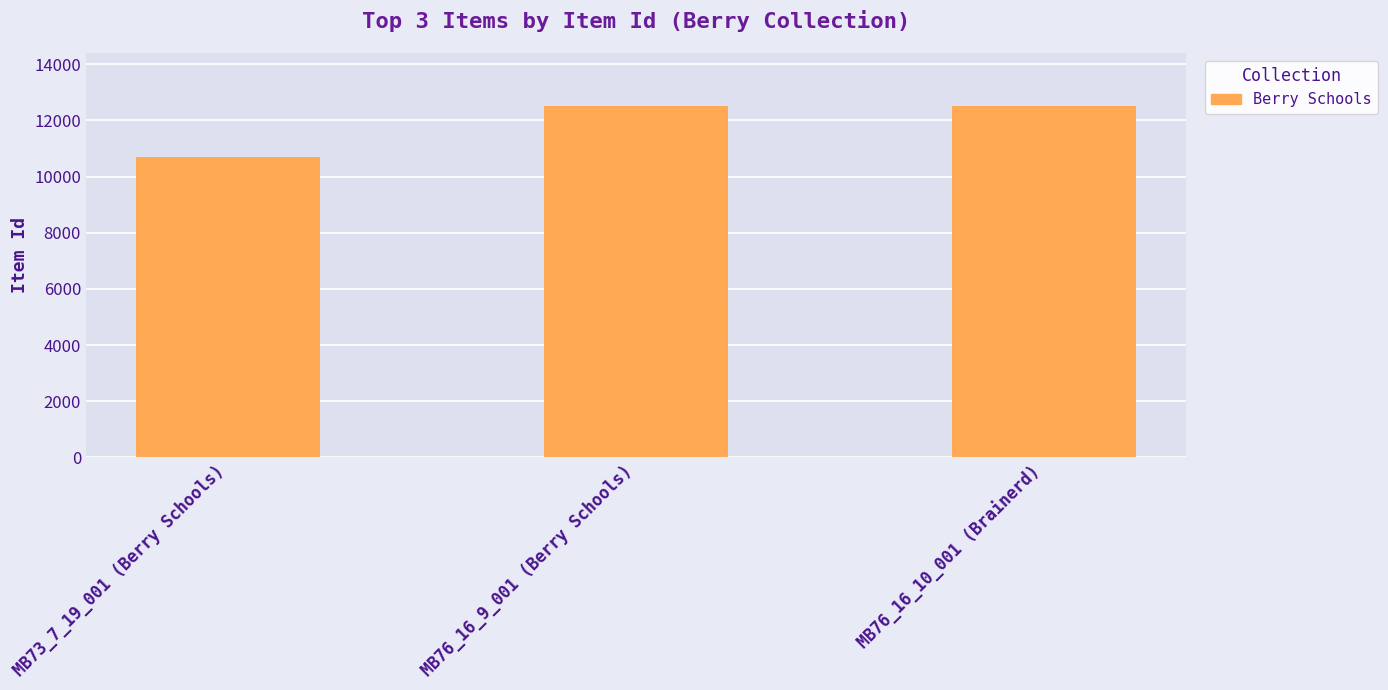

How many categories are shown in the chart?

3